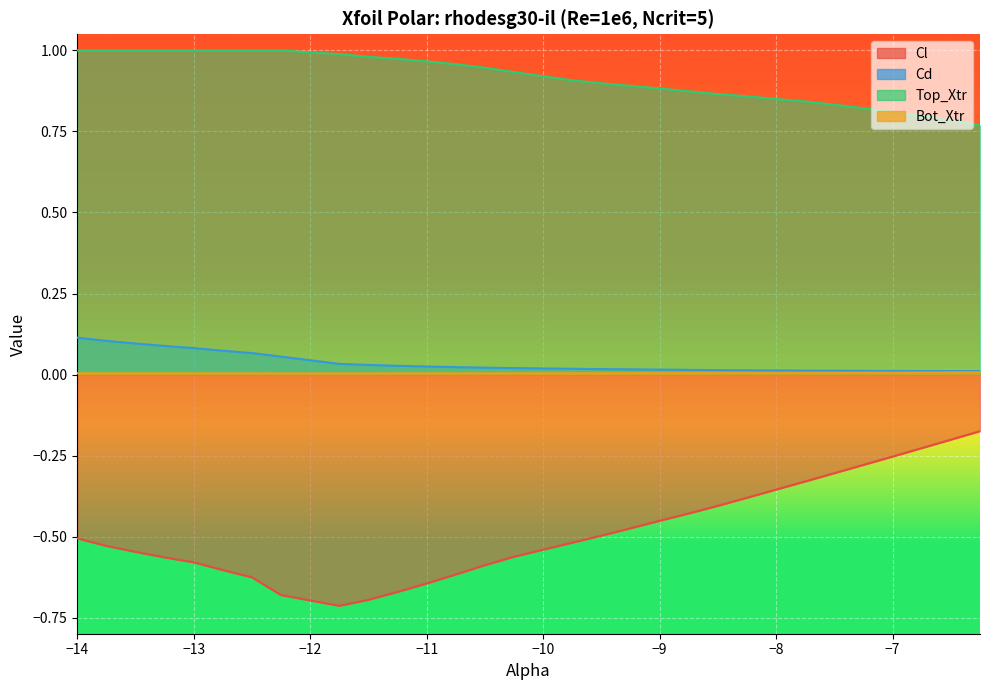

The value of Bot_Xtr at -13.5 is 0.0. True or false?

True